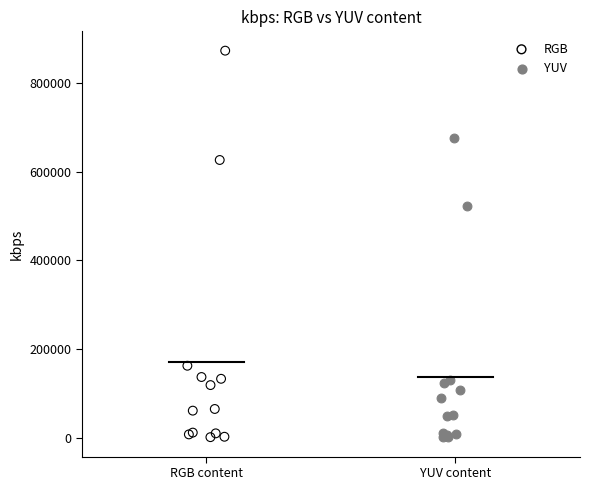

Which series has the largest Y range (max minus min)?

RGB